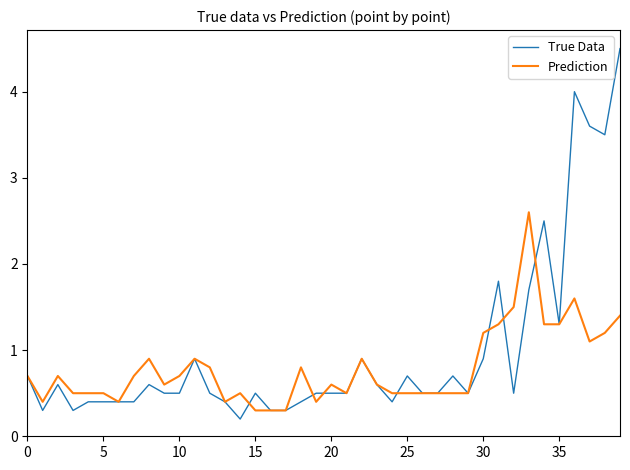

Rank the series by their average value, from highest to lowest.

True Data, Prediction